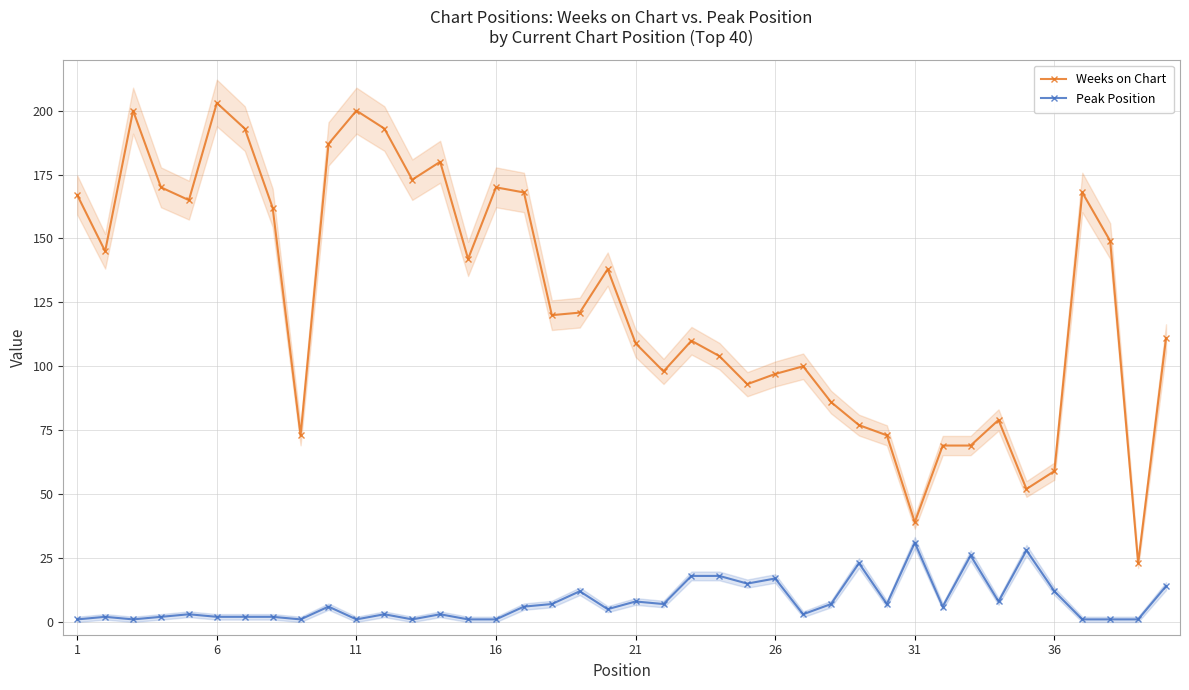

How many data points in Peak Position are less than 6?

20